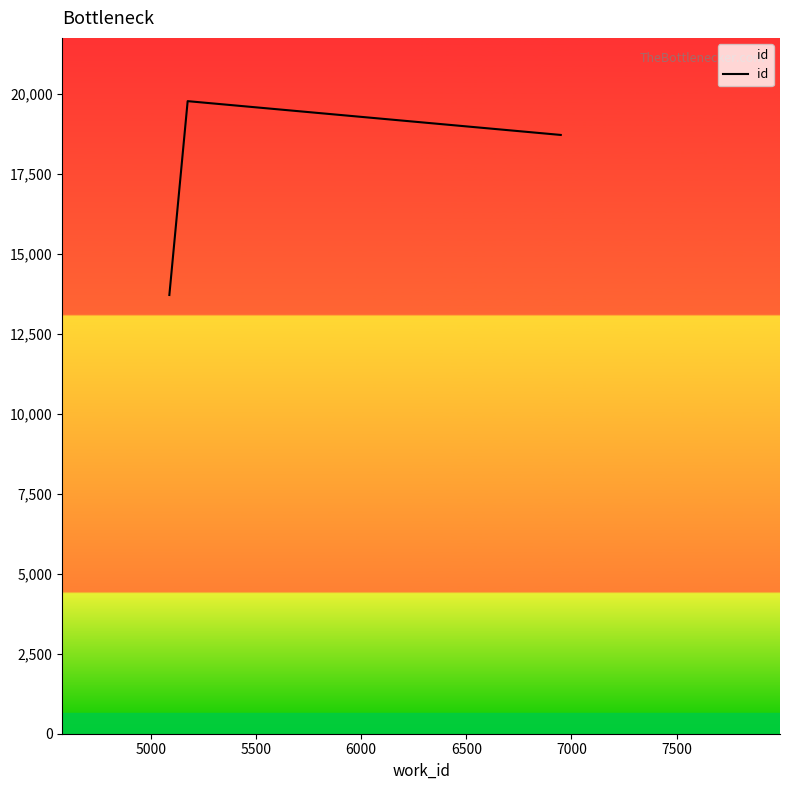

What is the sum of all values?

52235